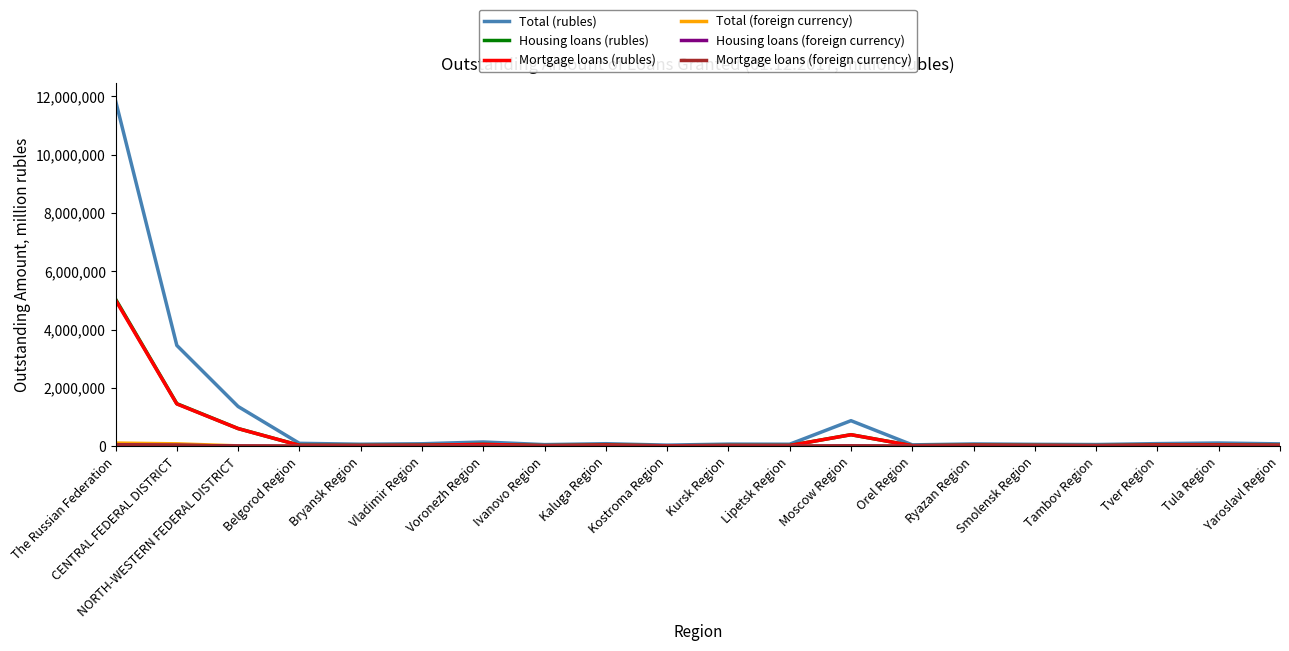

At which category is the sum across all series the highest?

The Russian Federation